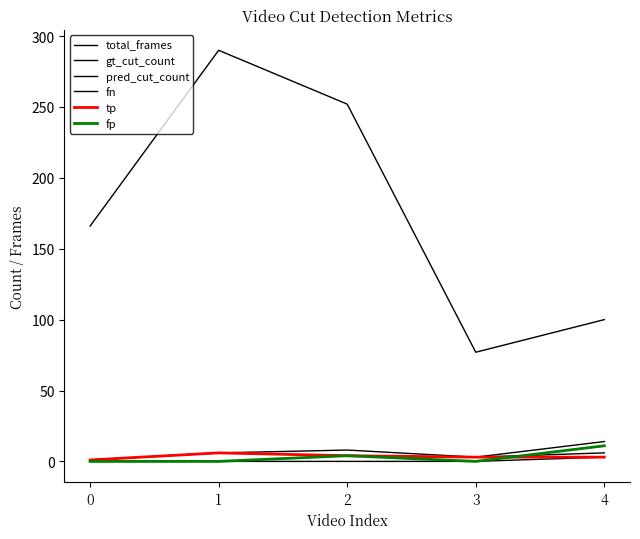

How many interior local valleys does the gt_cut_count series have?

1